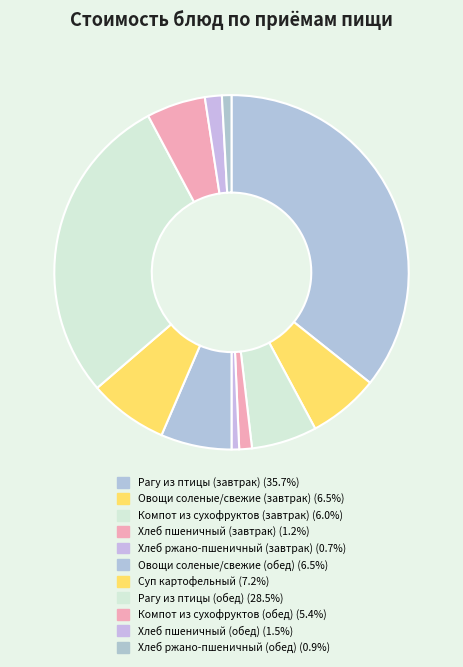

Approximately how many times larger is the value at Овощи соленые/свежие (завтрак) compared to Рагу из птицы (завтрак)?

0.2